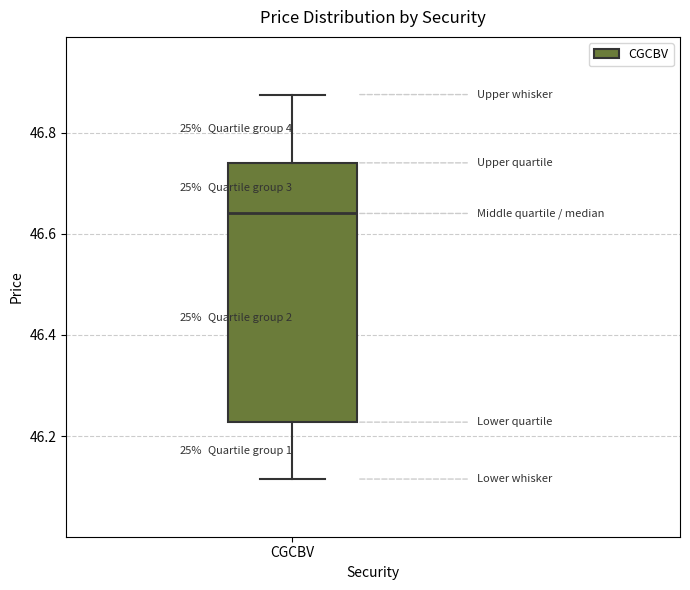

Transcribe this box plot: give where the median line is, the range the box spans, and where the two whiskers end, as read against the y-axis. The values are not printed on the chart, so give them approximately, as read against the axis.

median 46.64, box 46.22 to 46.74, whiskers 46.12 to 46.88